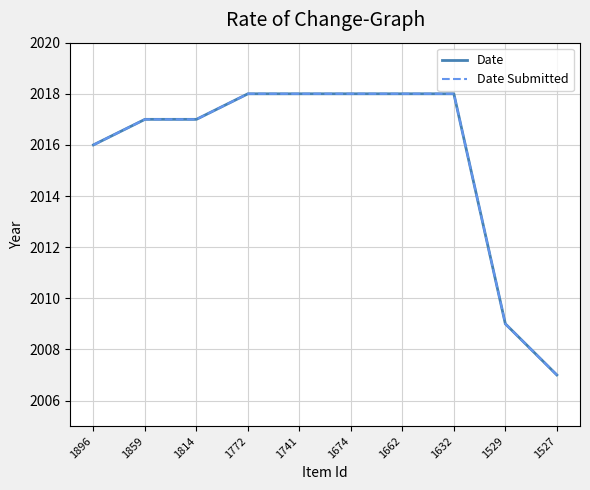

The Date series shows 2903 at 1662. True or false?

False